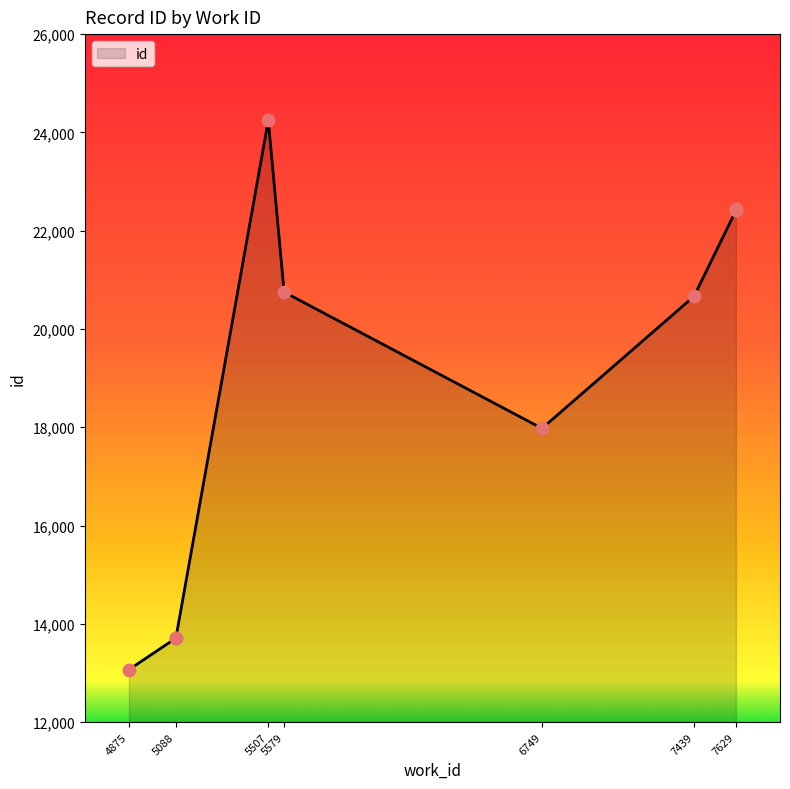

What is the change in value from 6749 to 7629?

+4438